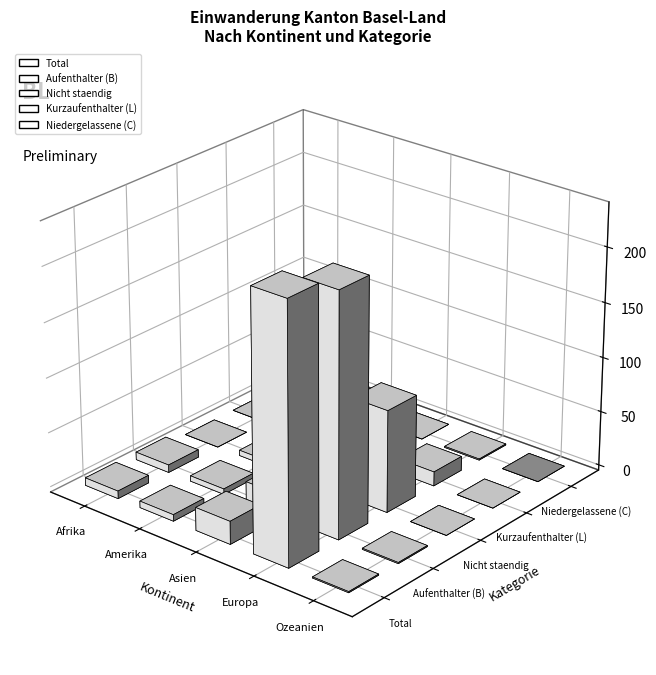

Is it true that Total equals 235 at Europa?

True